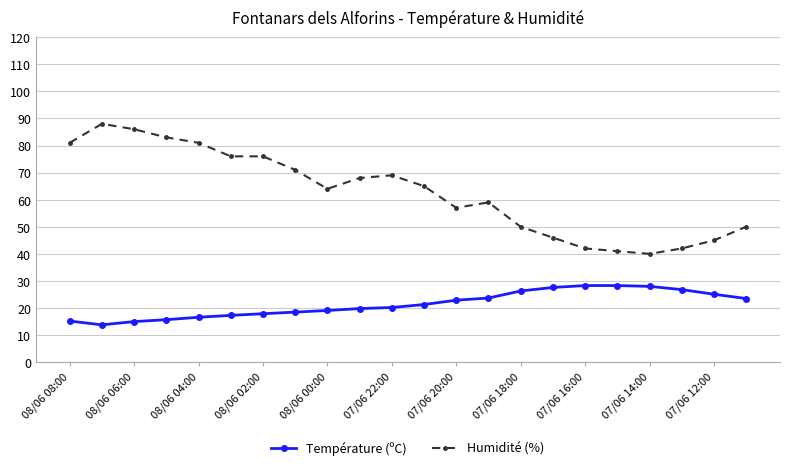

True or false: Humidité (%) has more than 1 interior local peaks.

True